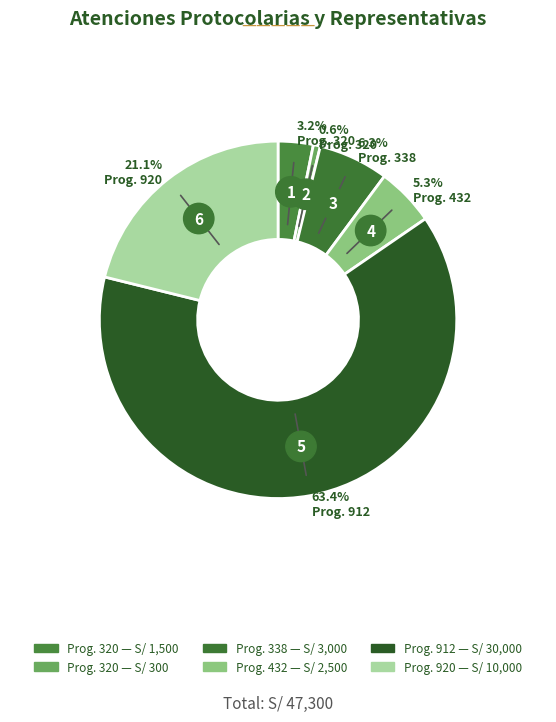

True or false: Prog. 920 accounts for 21% of the total.

True